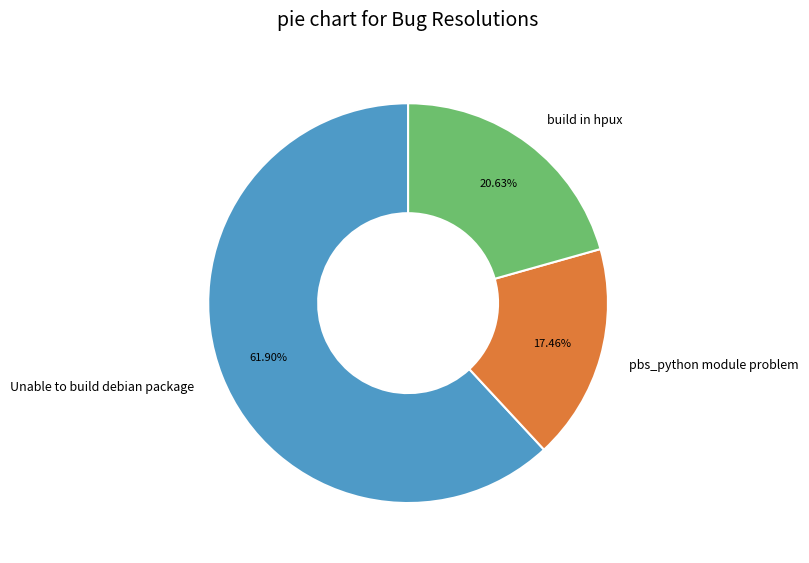

Is there any slice that represents more than half of the pie?

Yes